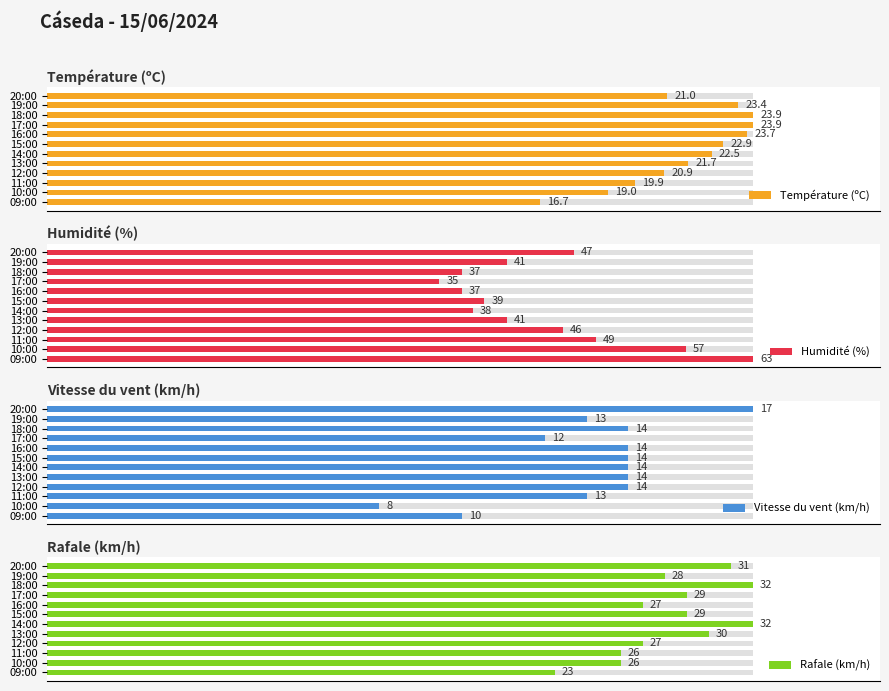

What is the maximum value shown in the chart?

63.0